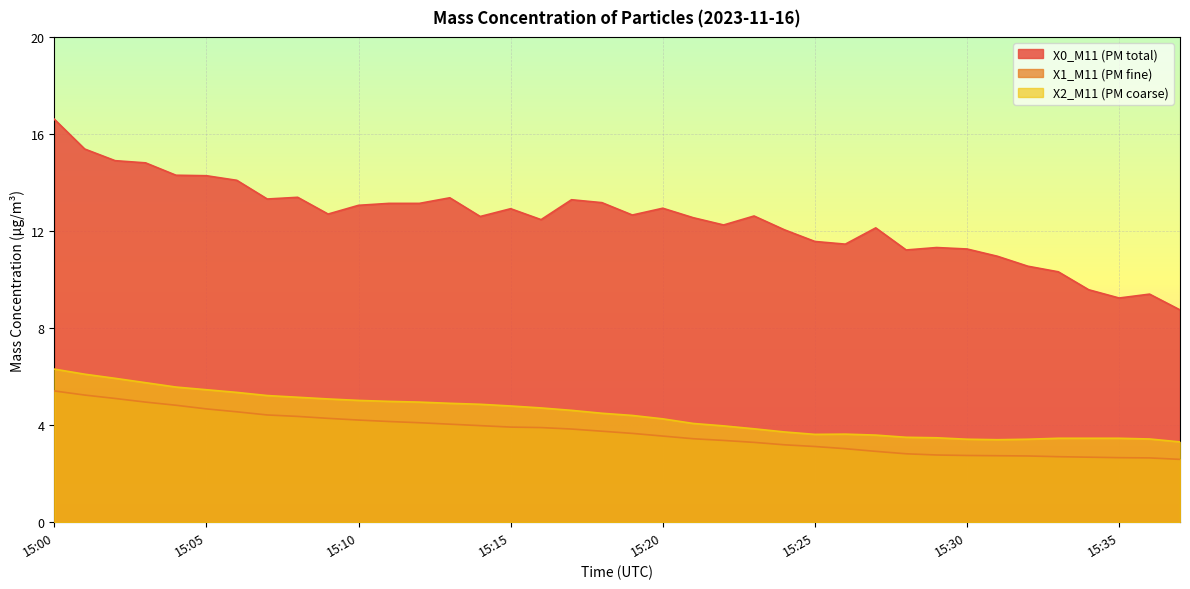

The value of X2_M11 (PM coarse) at 15:15 is 8.4. True or false?

False